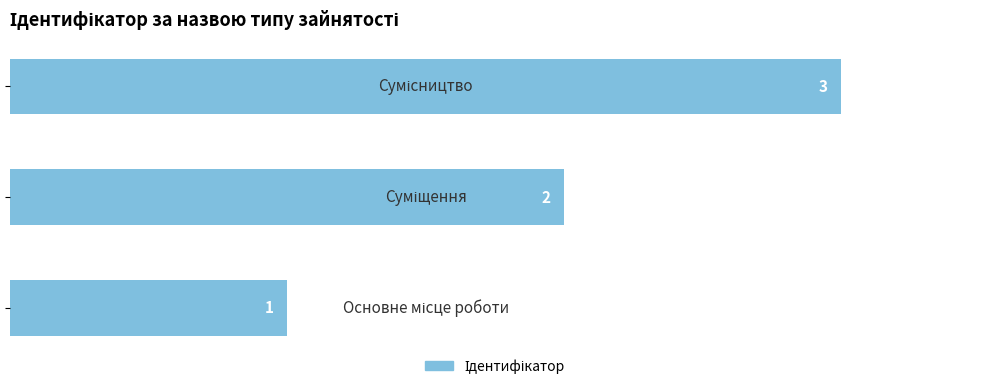

What is the greatest value displayed?

3